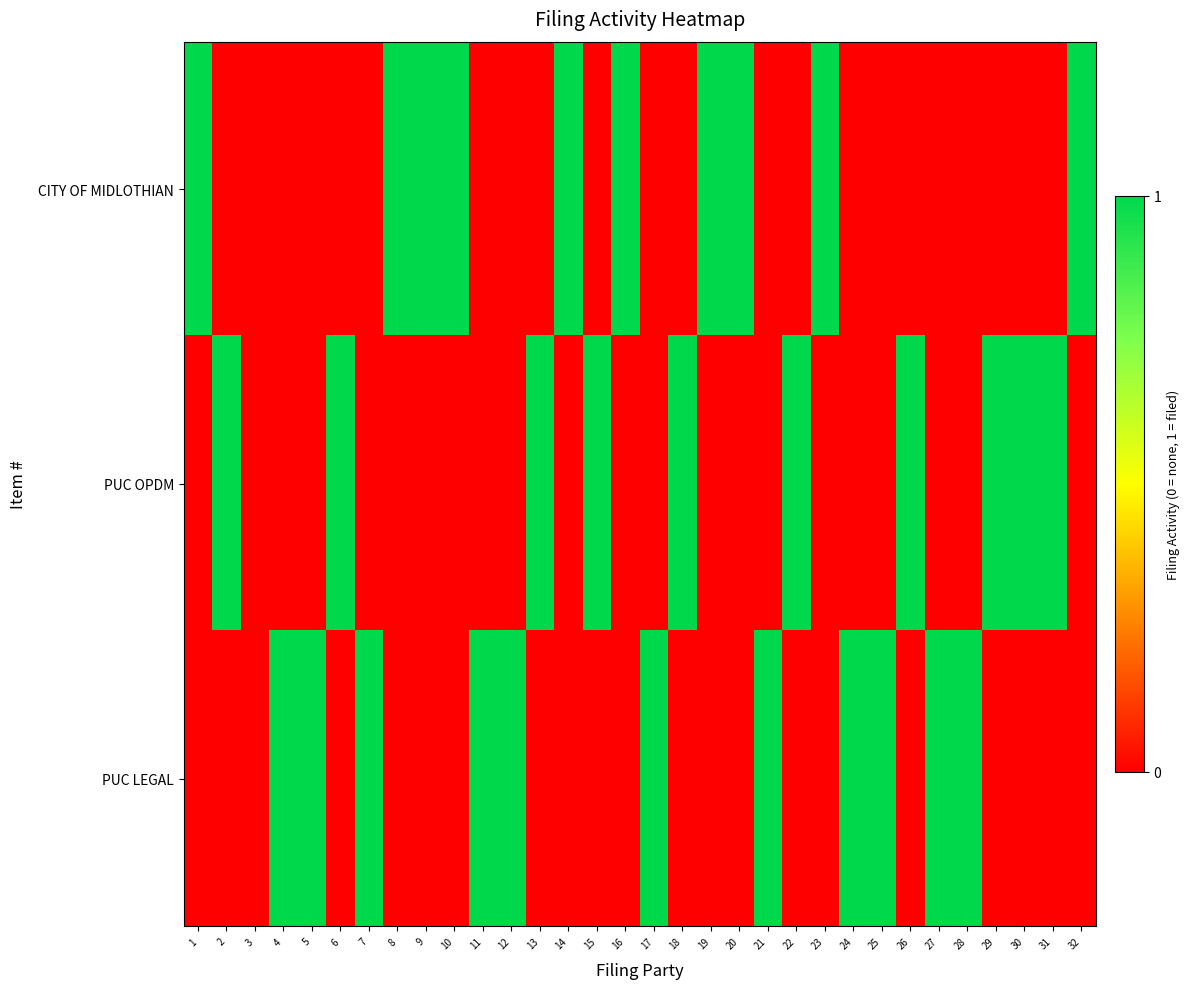

Which series has the widest spread of values?

CITY OF MIDLOTHIAN